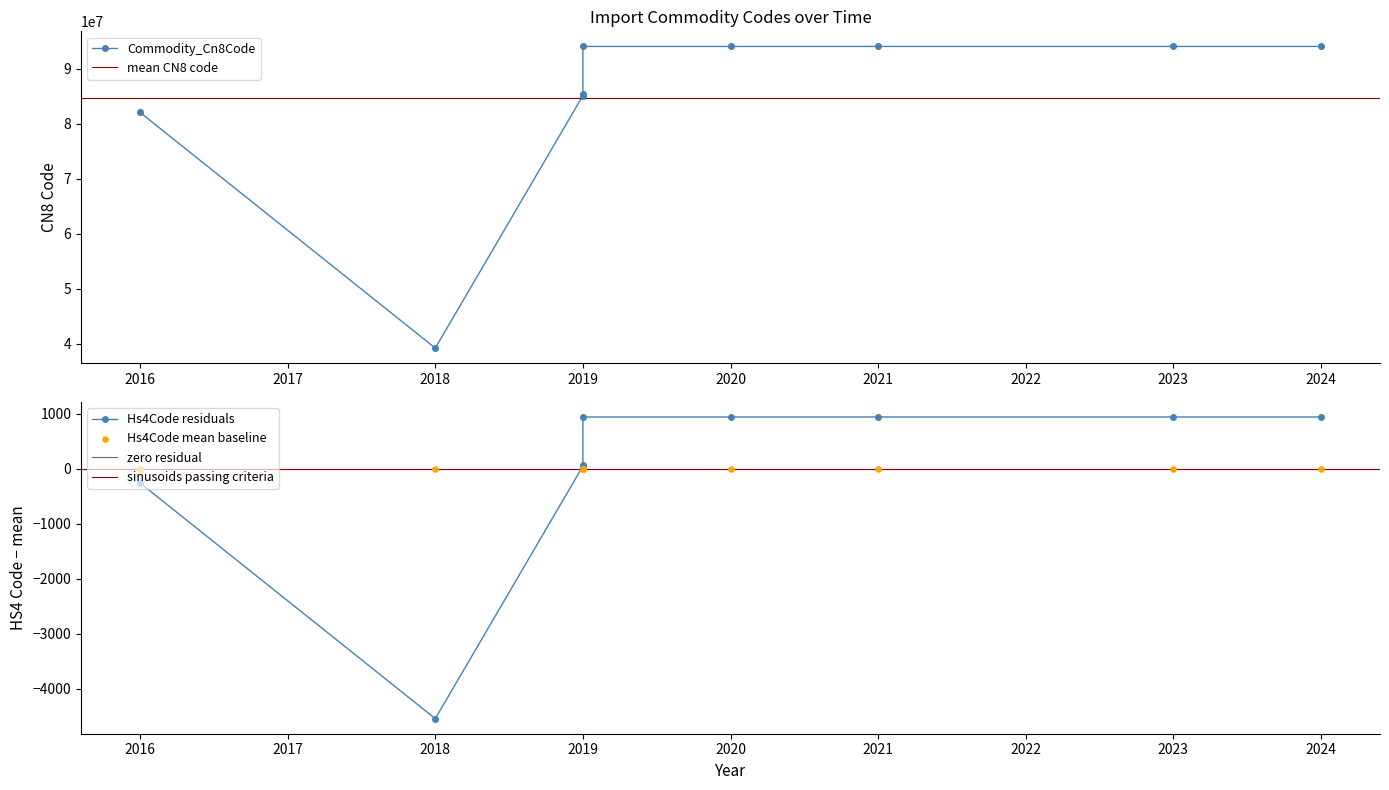

What is the total value across all series at 2019?

85130512